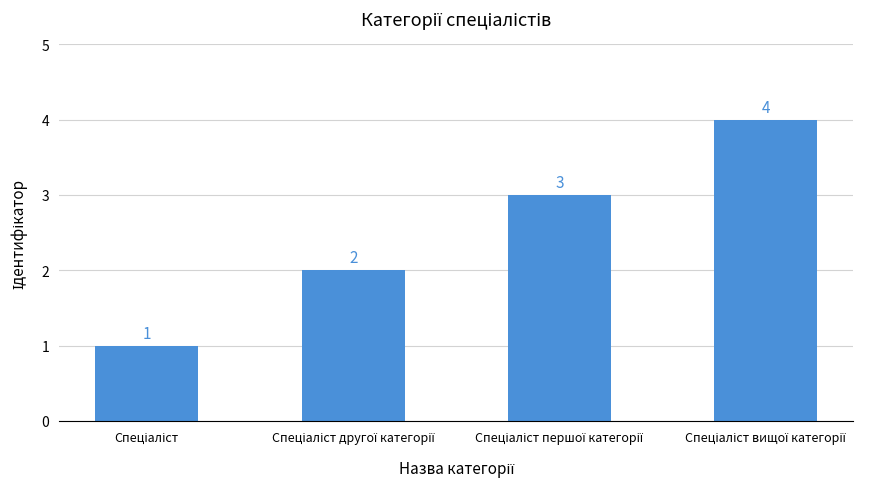

What is the value of the 1st bar from the left?

1